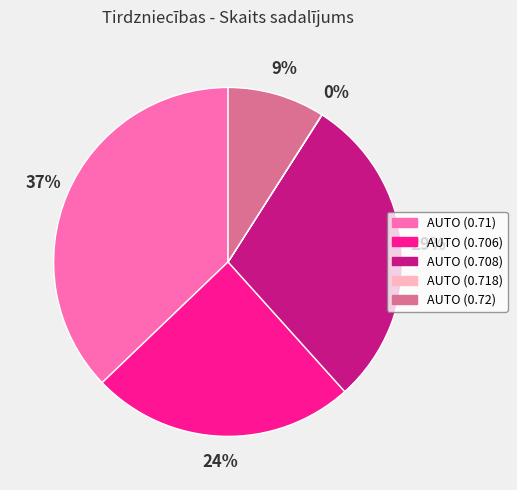

Is there a majority slice in this chart?

No